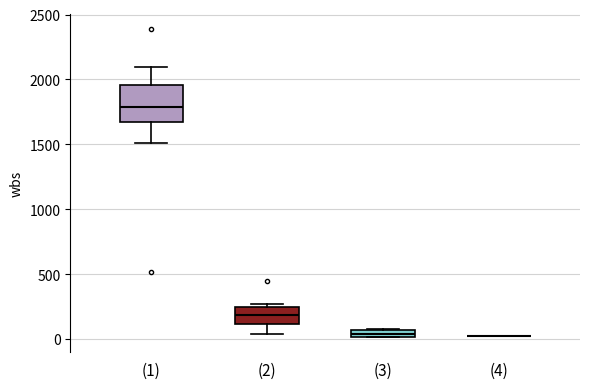

Where is the lower edge of the box for (2) on the y-axis? The values are not printed on the chart, so give them approximately, as read against the axis.

100